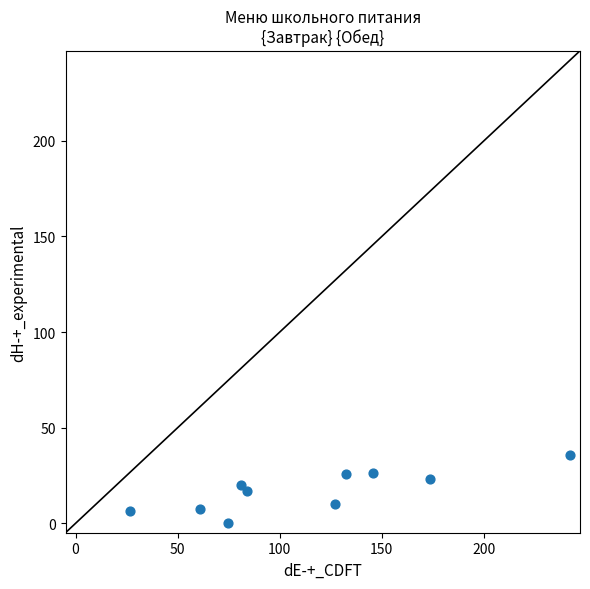

What is the average Y value?

17.2